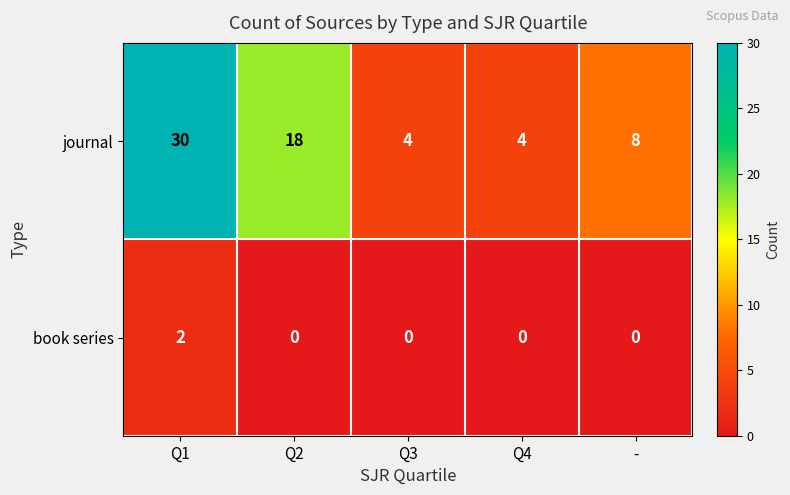

What is the spread (max minus min) of values at -?

8